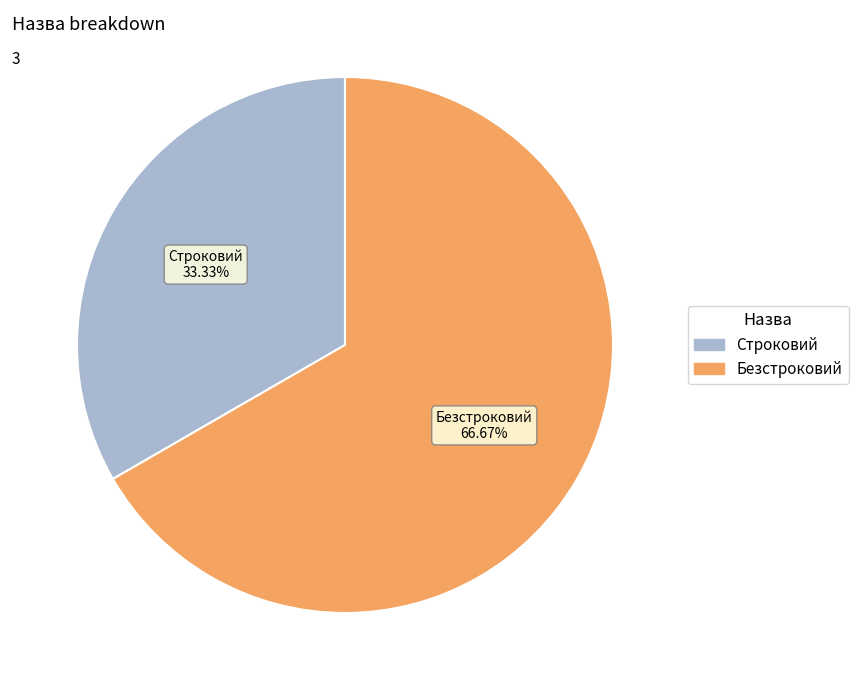

Count the number of slices in the pie.

2